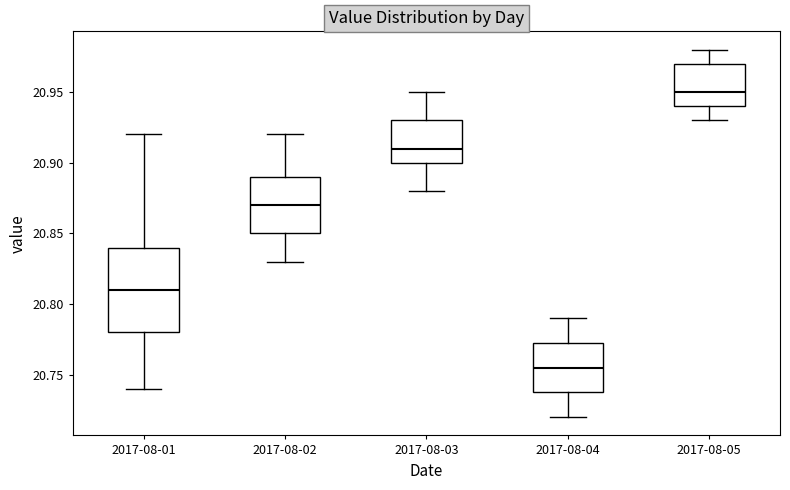

Where does the median line of the box for 2017-08-01 sit on the y-axis? The values are not printed on the chart, so give them approximately, as read against the axis.

20.810